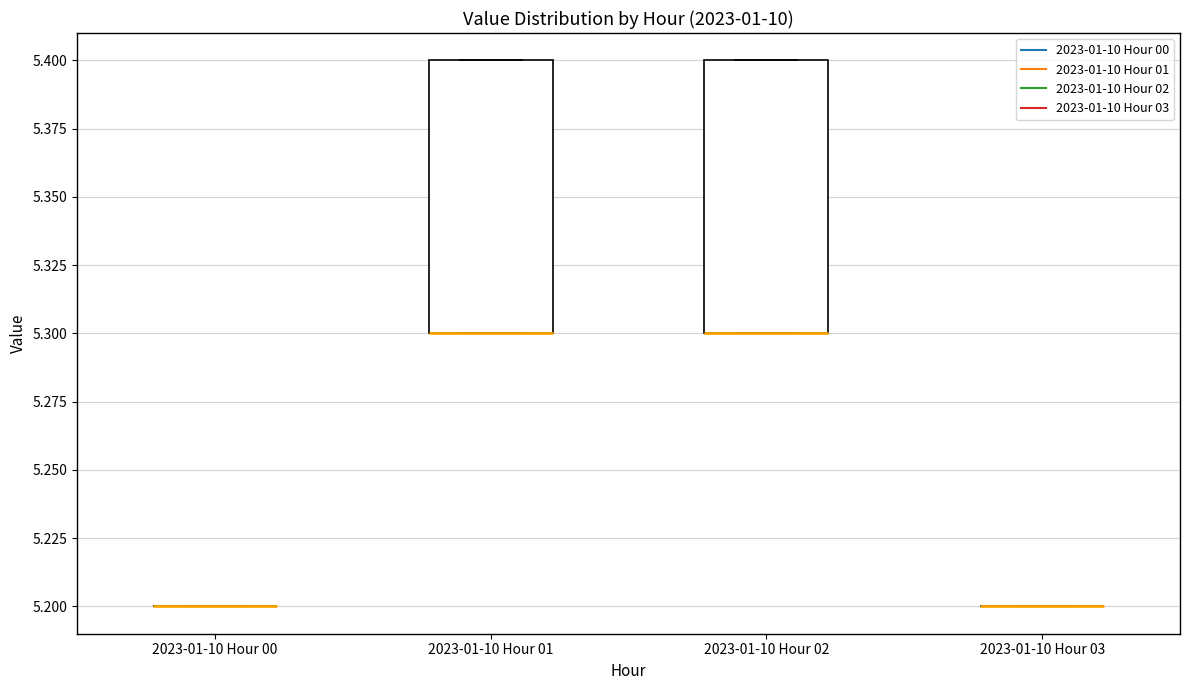

Reading left to right, transcribe this box plot: for each box, give where its median line is, the range the box spans, and where its two whiskers end, as read against the y-axis. The values are not printed on the chart, so give them approximately, as read against the axis.

2023-01-10 Hour 00: box collapsed to a line at 5.2, whiskers 5.2 to 5.2
2023-01-10 Hour 01: median 5.3 (drawn on the box's lower edge), box 5.3 to 5.4, whiskers 5.3 to 5.4
2023-01-10 Hour 02: median 5.3 (drawn on the box's lower edge), box 5.3 to 5.4, whiskers 5.3 to 5.4
2023-01-10 Hour 03: box collapsed to a line at 5.2, whiskers 5.2 to 5.2